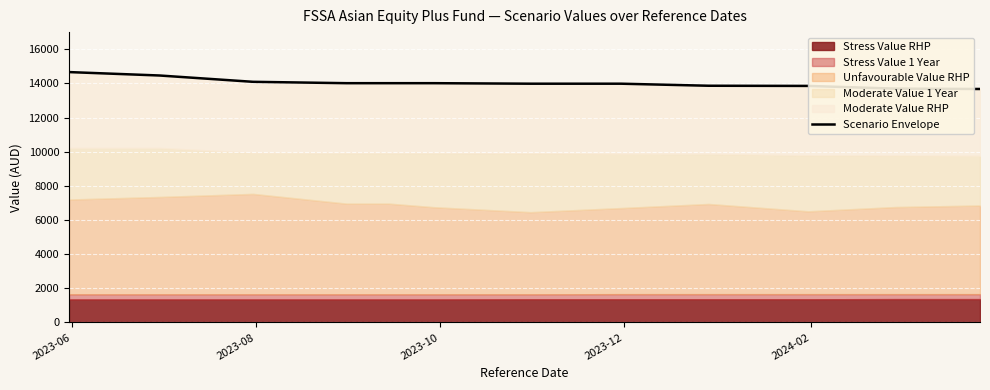

How many categories are shown in the chart?

12